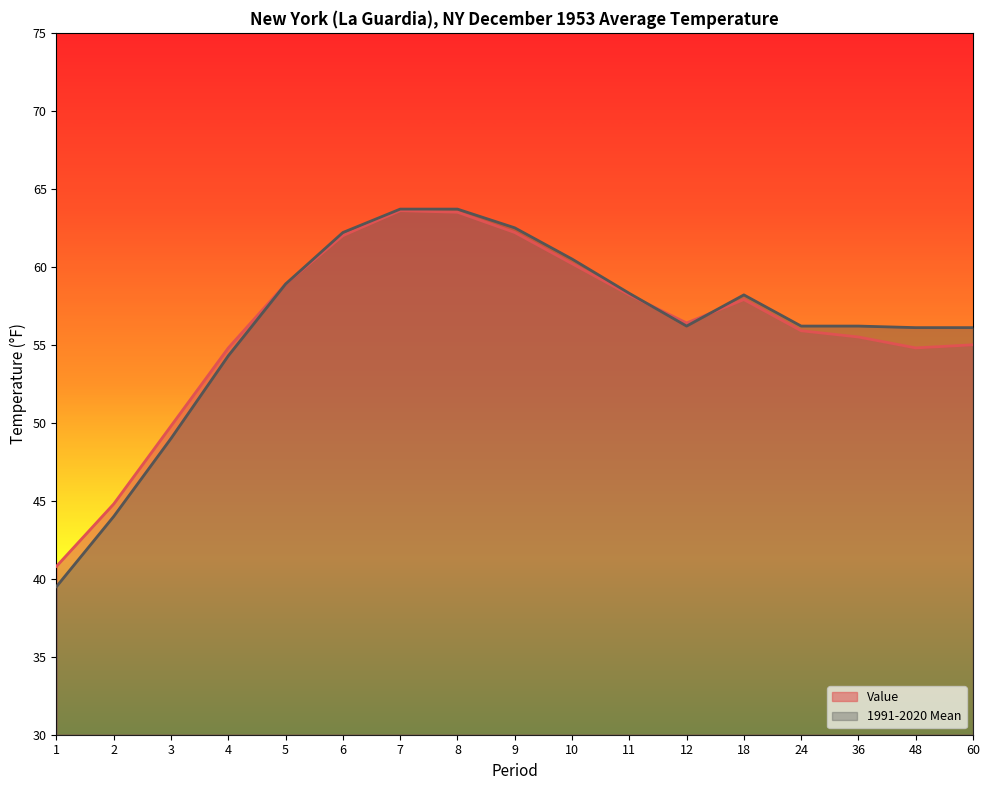

Which has a higher value, 11 or 3?

11